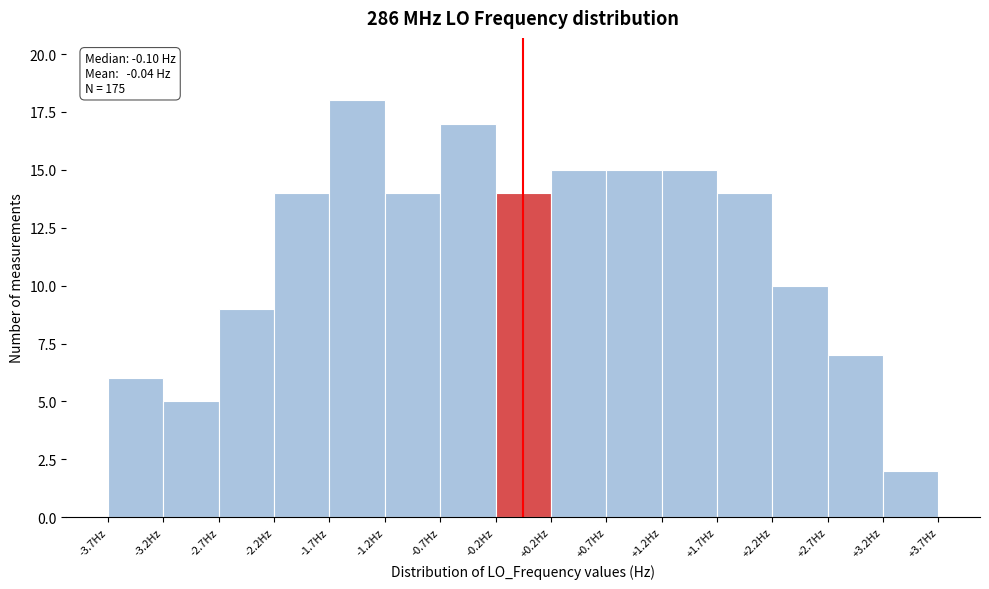

Which range on the x-axis has the tallest bar?

-1.75 to -1.25